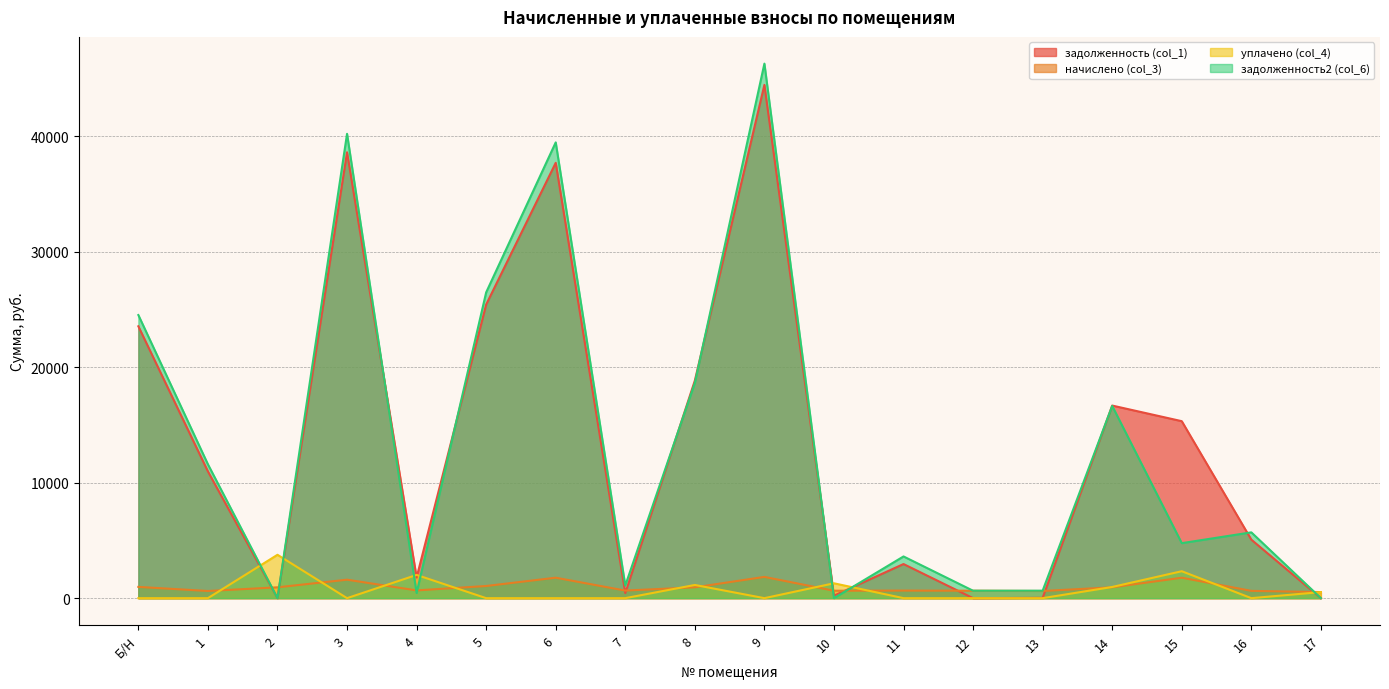

What position from the left is 5?

6